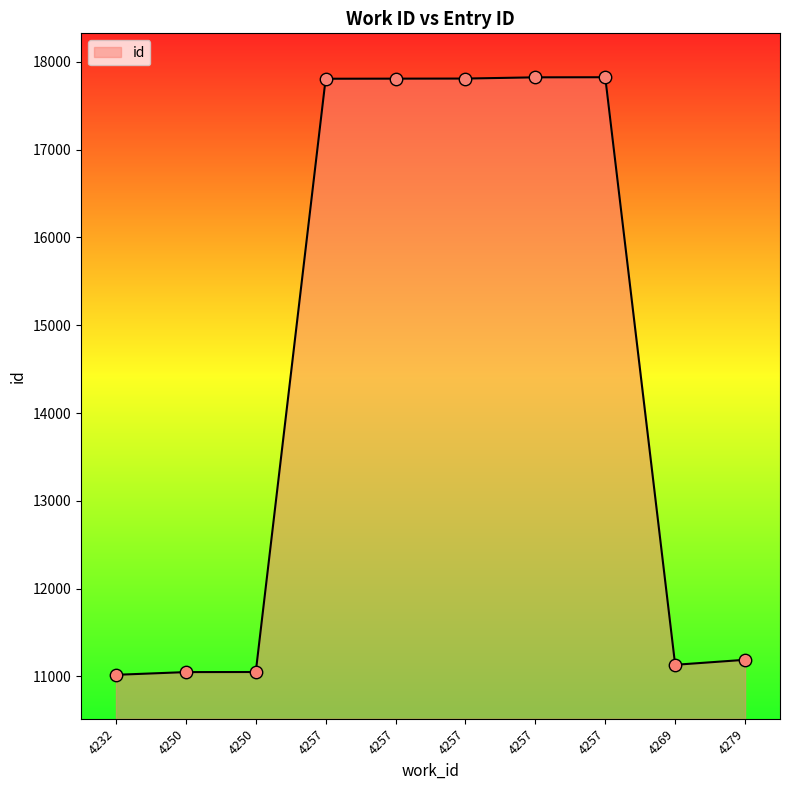

What is the ratio of the value at 4269 to the value at 4257?

0.6